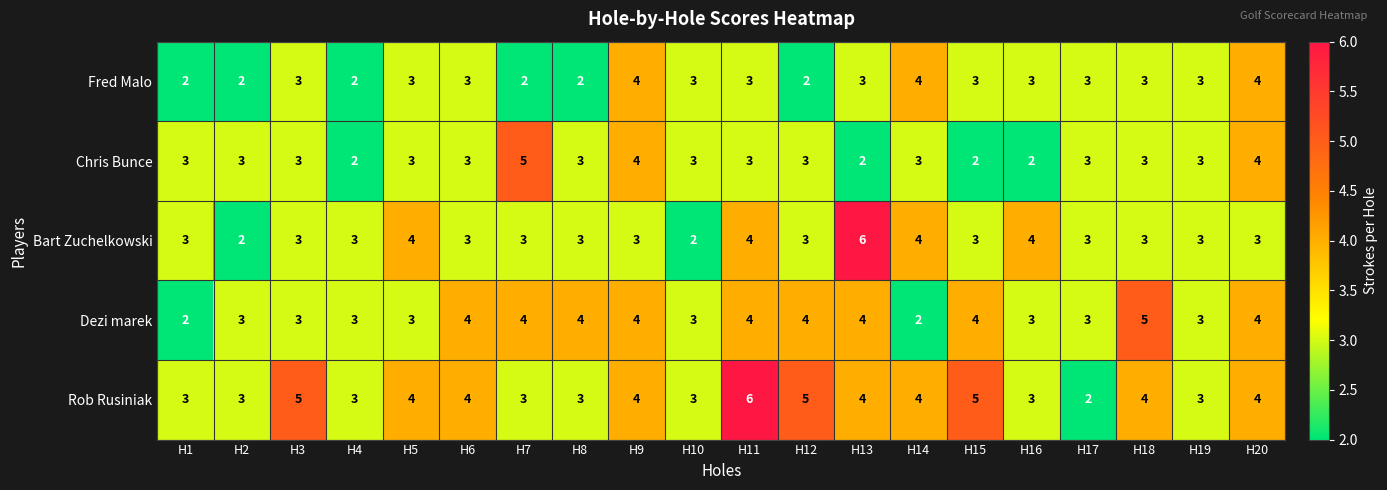

Count the Bart Zuchelkowski values in the range 3 to 4.

17